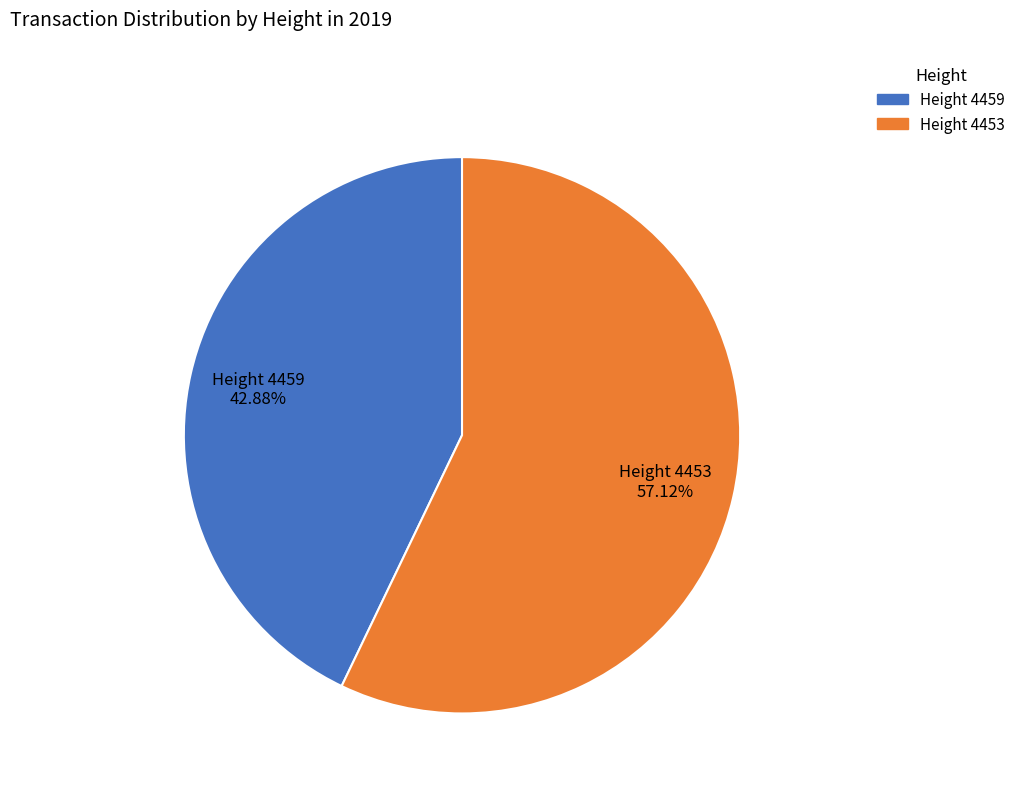

Is the sum of Height 4459 and Height 4453 greater than half?

Yes